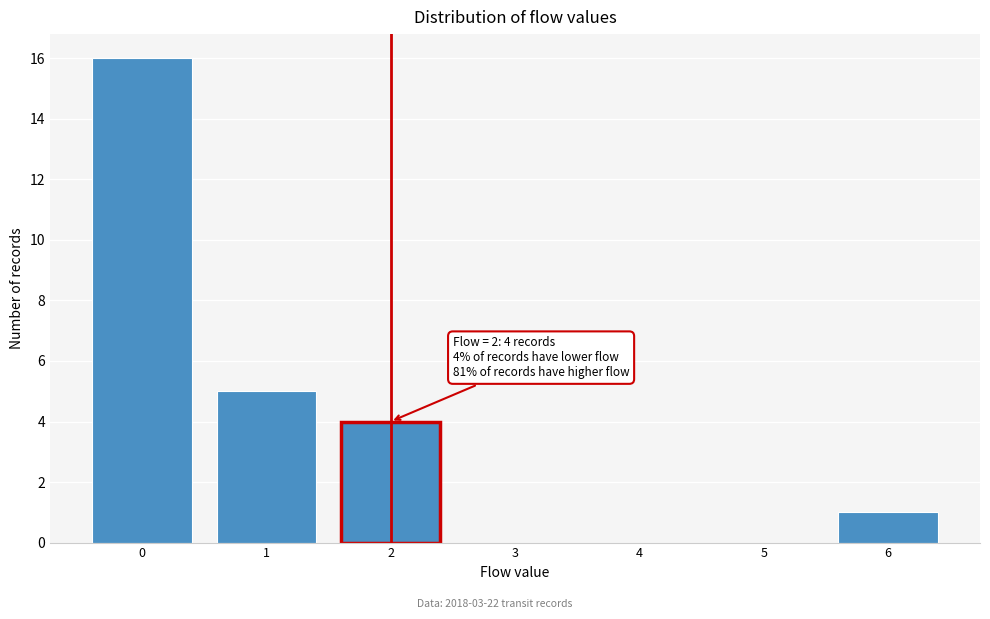

Over which range of the x-axis is the bar tallest?

-0.5 to 0.5